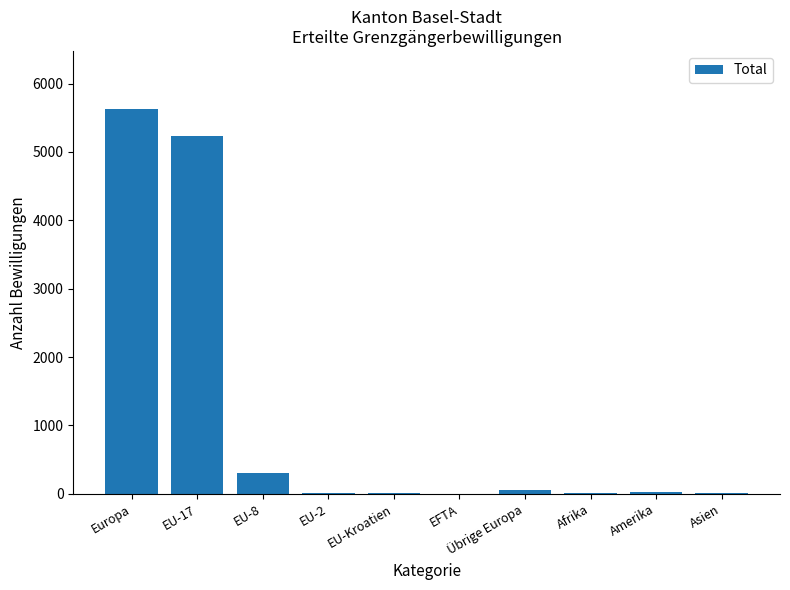

What is the maximum value shown in the chart?

5633